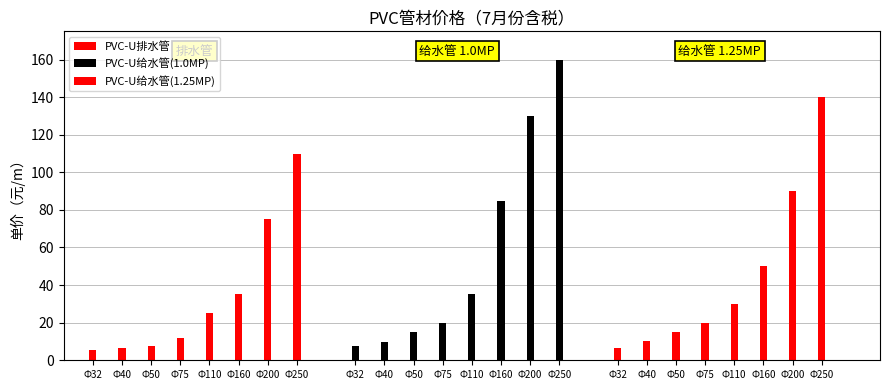

Are the bars grouped side by side (vs. stacked)?

Yes